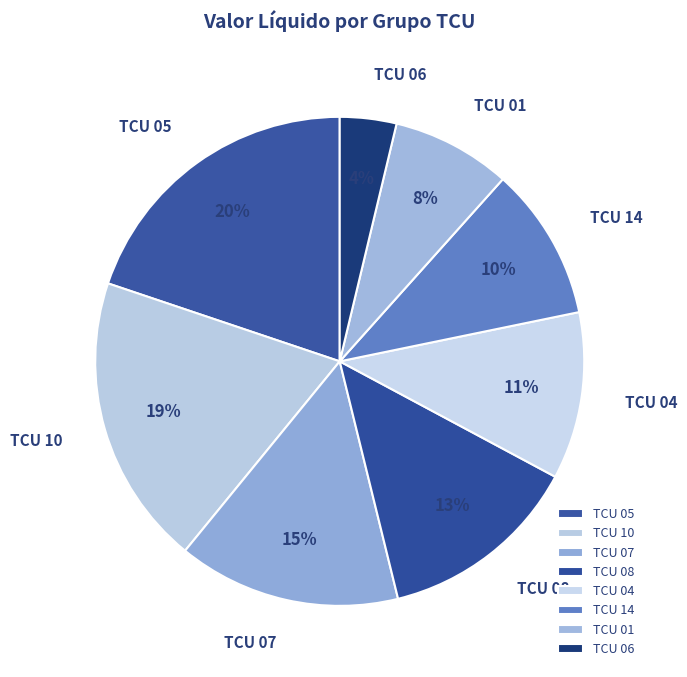

To the nearest percent, what is the average slice percentage?

12%